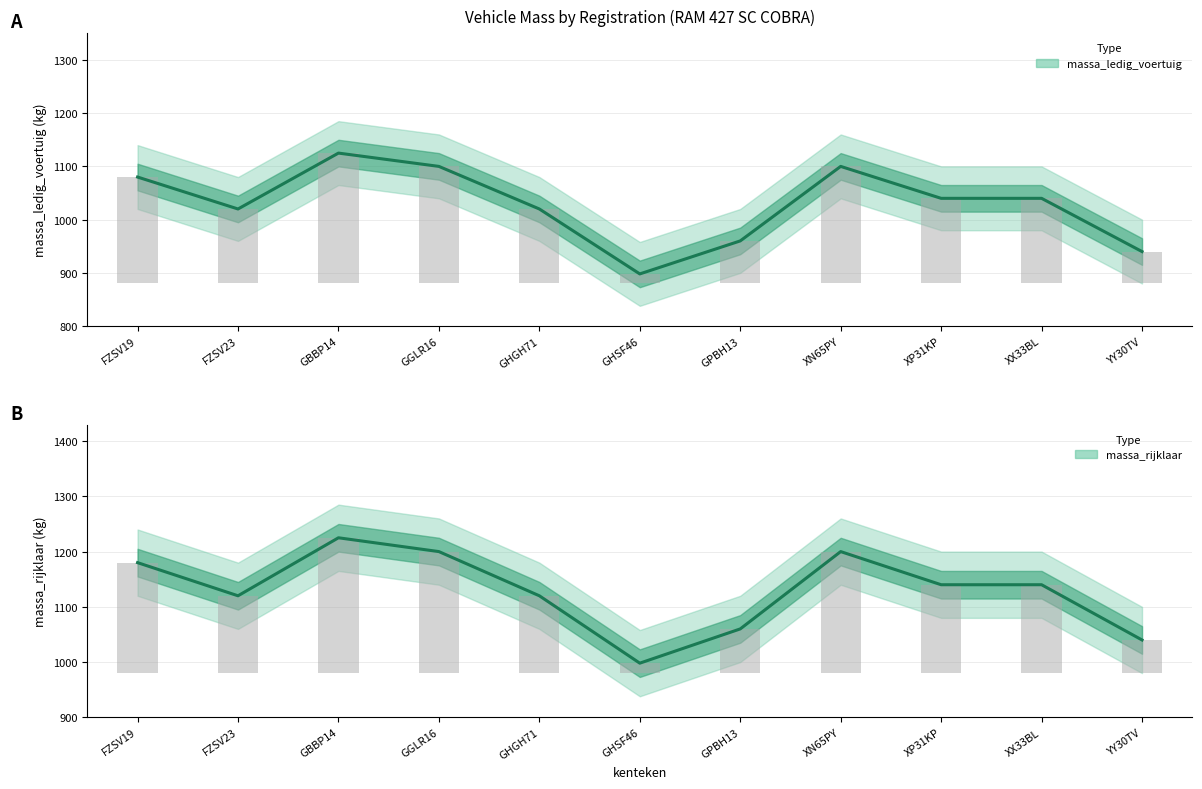

What position from the right is XP31KP?

3